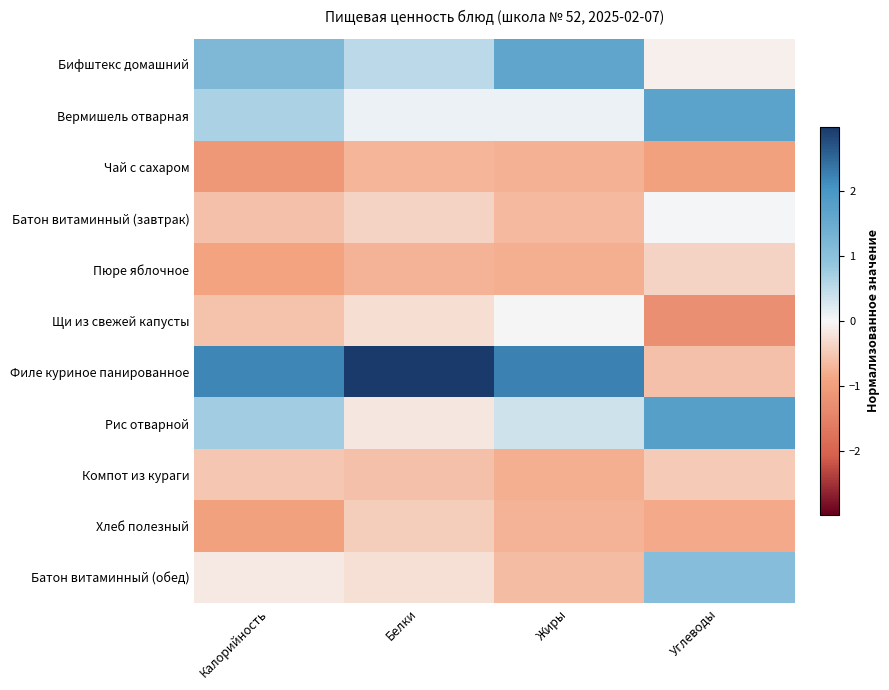

At Углеводы, list the series in order from largest to smallest.

Рис отварной, Вермишель отварная, Батон витаминный (обед), Батон витаминный (завтрак), Бифштекс домашний, Пюре яблочное, Компот из кураги, Филе куриное панированное, Хлеб полезный, Чай с сахаром, Щи из свежей капусты